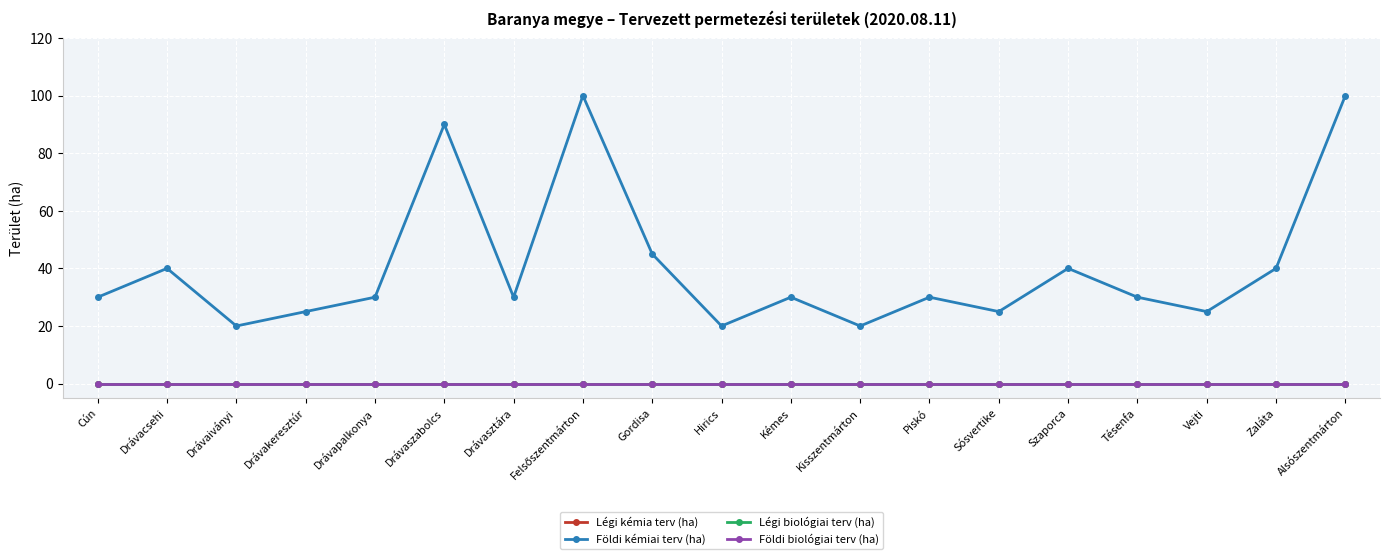

Reading right to left, transcribe all the data shown in this chart.

Légi kémia terv (ha): Alsószentmárton=0	Zaláta=0	Vejti=0	Tésenfa=0	Szaporca=0	Sósvertike=0	Piskó=0	Kisszentmárton=0	Kémes=0	Hirics=0	Gordisa=0	Felsőszentmárton=0	Drávasztára=0	Drávaszabolcs=0	Drávapalkonya=0	Drávakeresztúr=0	Drávaiványi=0	Drávacsehi=0	Cún=0
Földi kémiai terv (ha): Alsószentmárton=100	Zaláta=40	Vejti=25	Tésenfa=30	Szaporca=40	Sósvertike=25	Piskó=30	Kisszentmárton=20	Kémes=30	Hirics=20	Gordisa=45	Felsőszentmárton=100	Drávasztára=30	Drávaszabolcs=90	Drávapalkonya=30	Drávakeresztúr=25	Drávaiványi=20	Drávacsehi=40	Cún=30
Légi biológiai terv (ha): Alsószentmárton=0	Zaláta=0	Vejti=0	Tésenfa=0	Szaporca=0	Sósvertike=0	Piskó=0	Kisszentmárton=0	Kémes=0	Hirics=0	Gordisa=0	Felsőszentmárton=0	Drávasztára=0	Drávaszabolcs=0	Drávapalkonya=0	Drávakeresztúr=0	Drávaiványi=0	Drávacsehi=0	Cún=0
Földi biológiai terv (ha): Alsószentmárton=0	Zaláta=0	Vejti=0	Tésenfa=0	Szaporca=0	Sósvertike=0	Piskó=0	Kisszentmárton=0	Kémes=0	Hirics=0	Gordisa=0	Felsőszentmárton=0	Drávasztára=0	Drávaszabolcs=0	Drávapalkonya=0	Drávakeresztúr=0	Drávaiványi=0	Drávacsehi=0	Cún=0